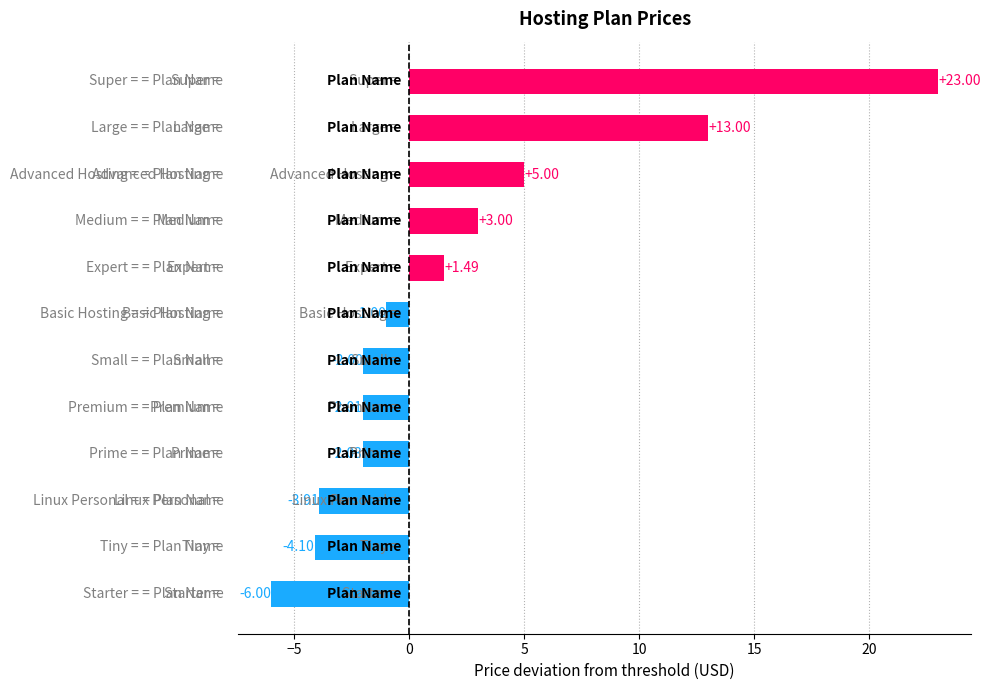

What is the sum of all values?

24.4